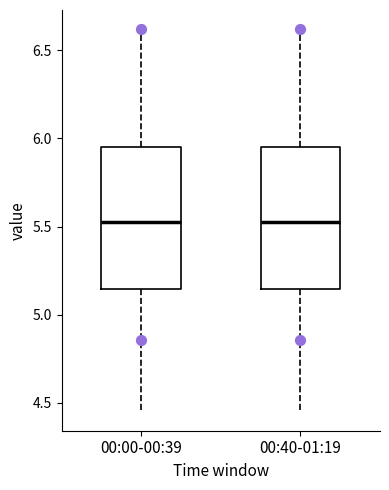

Where does the median line of the box for 00:00-00:39 sit on the y-axis? The values are not printed on the chart, so give them approximately, as read against the axis.

5.55